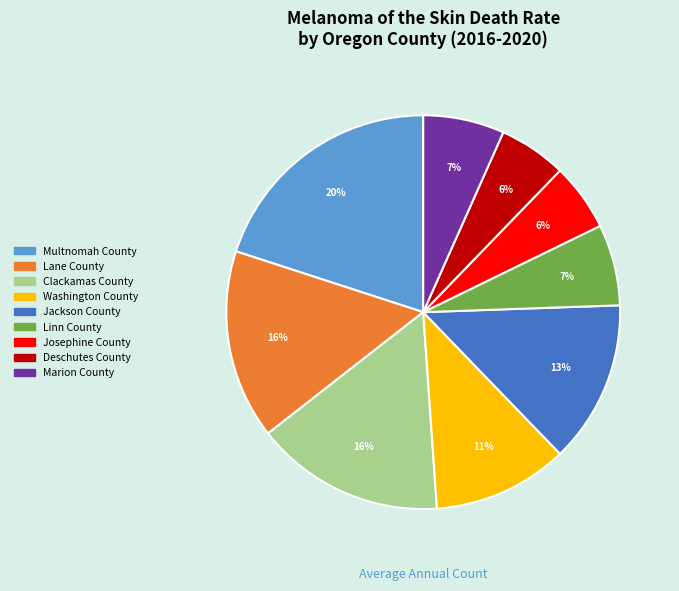

Which slice is the largest?

Multnomah County